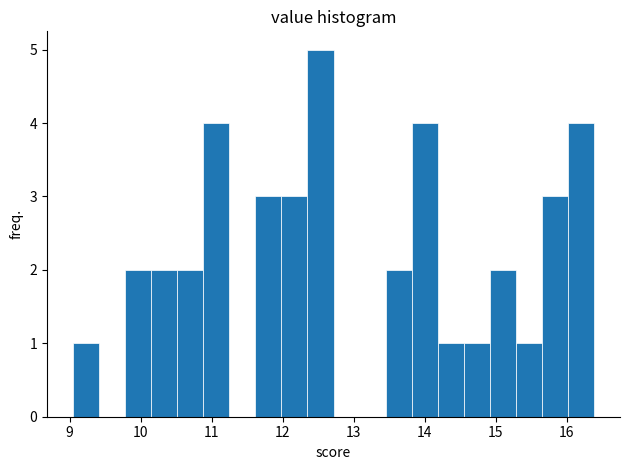

Read against the x-axis, roughly where is the centre of the tallest bar?

12.5